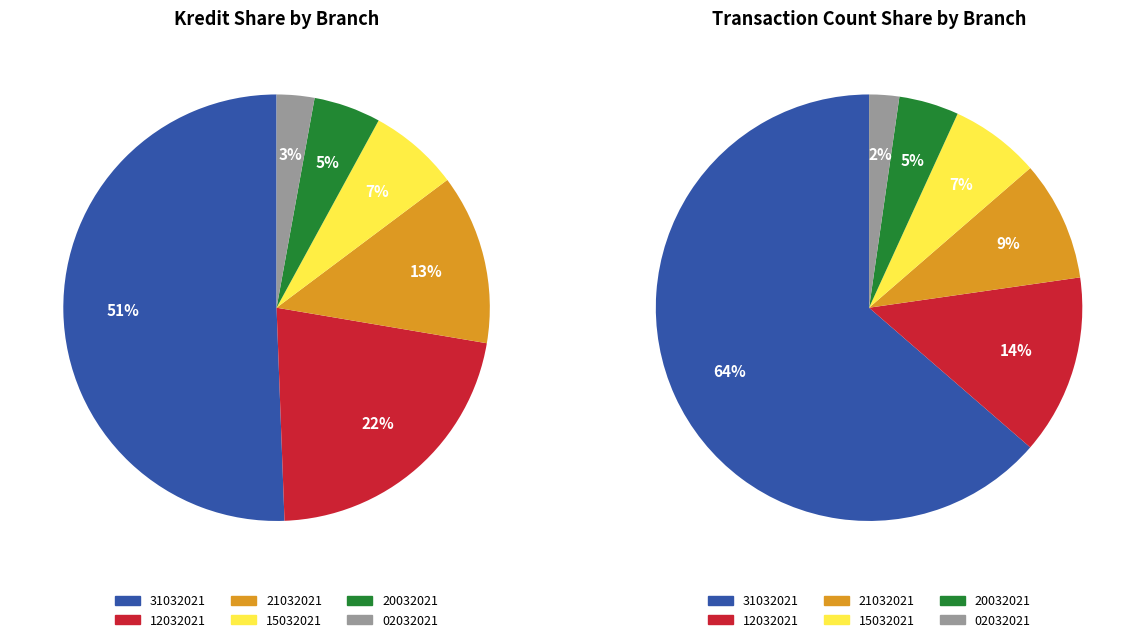

Which category has the biggest portion of the pie?

31032021